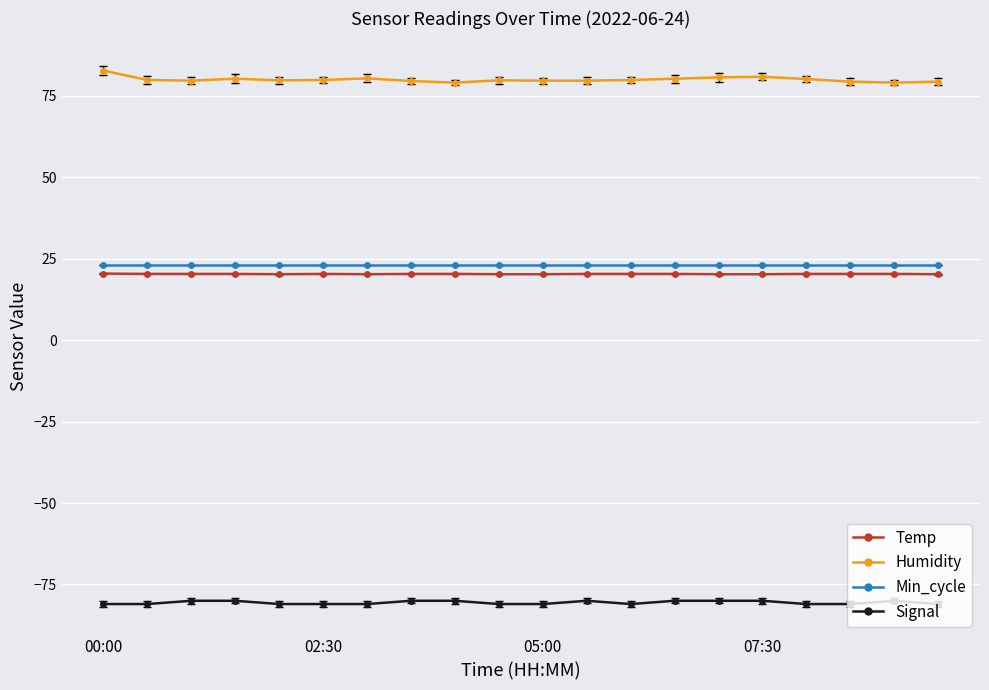

True or false: Temp and Min_cycle cross at least once.

False